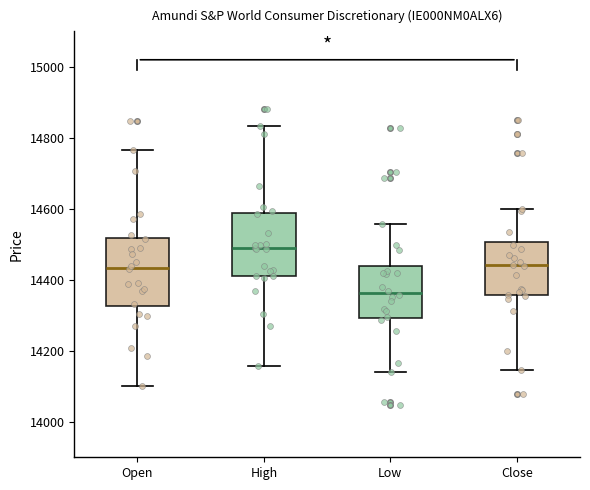

Where is the lower edge of the box for Low on the y-axis? The values are not printed on the chart, so give them approximately, as read against the axis.

14300